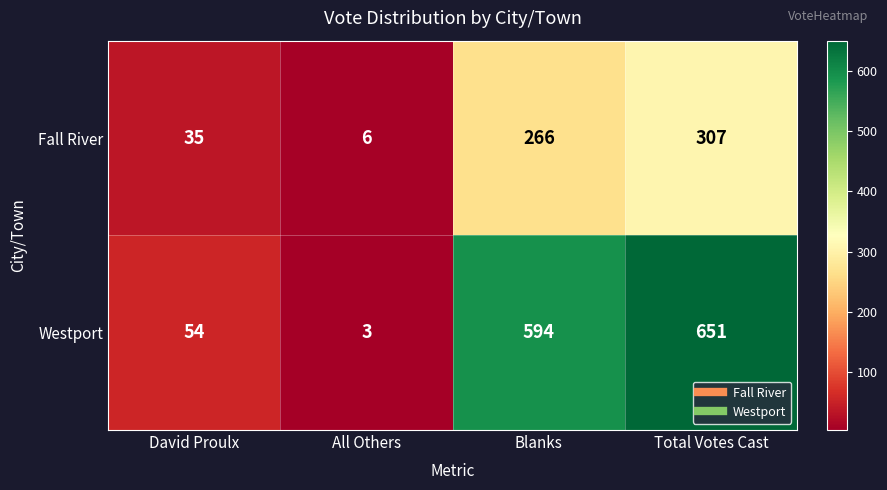

What is the sum of all Westport values?

1302